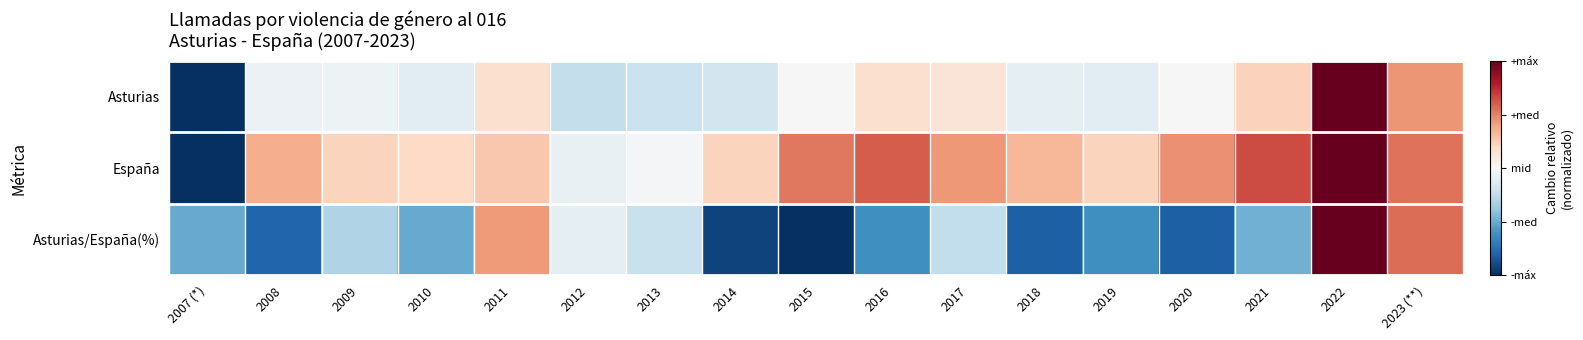

Rank the series by their maximum value, from lowest to highest.

Asturias/España(%), Asturias, España